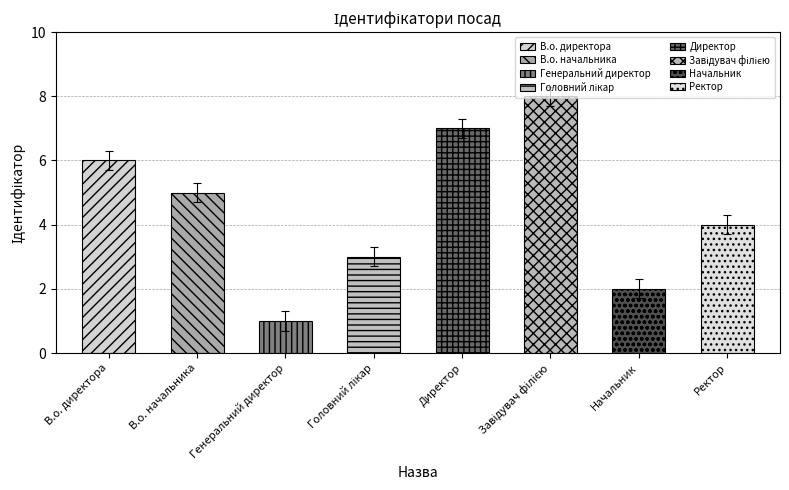

Does the chart contain stacked bars?

No